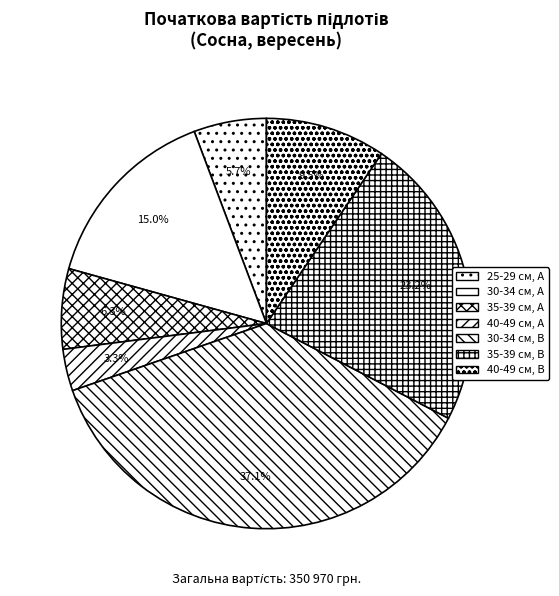

Is there a majority slice in this chart?

No